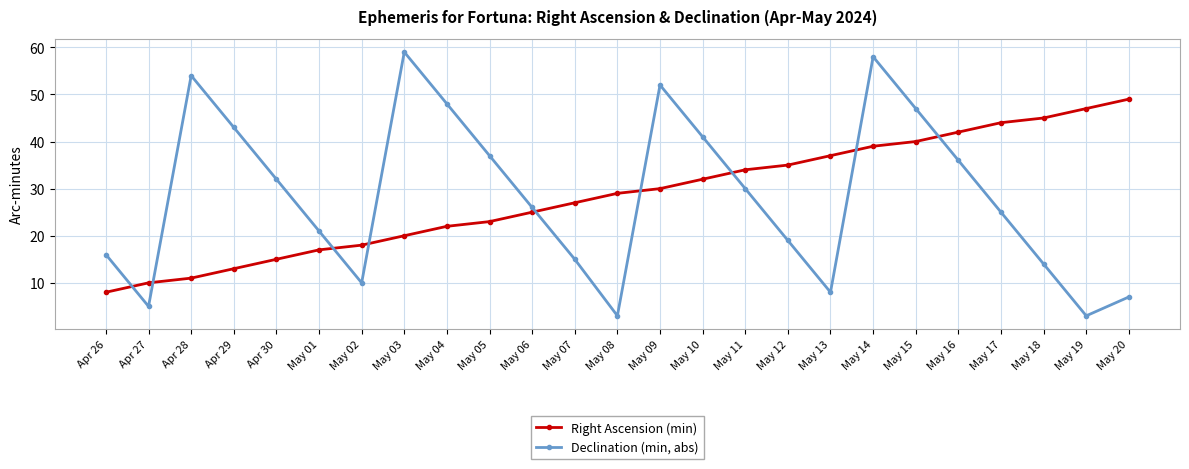

Read the Right Ascension (min) value at May 14, to the nearest 5.

40